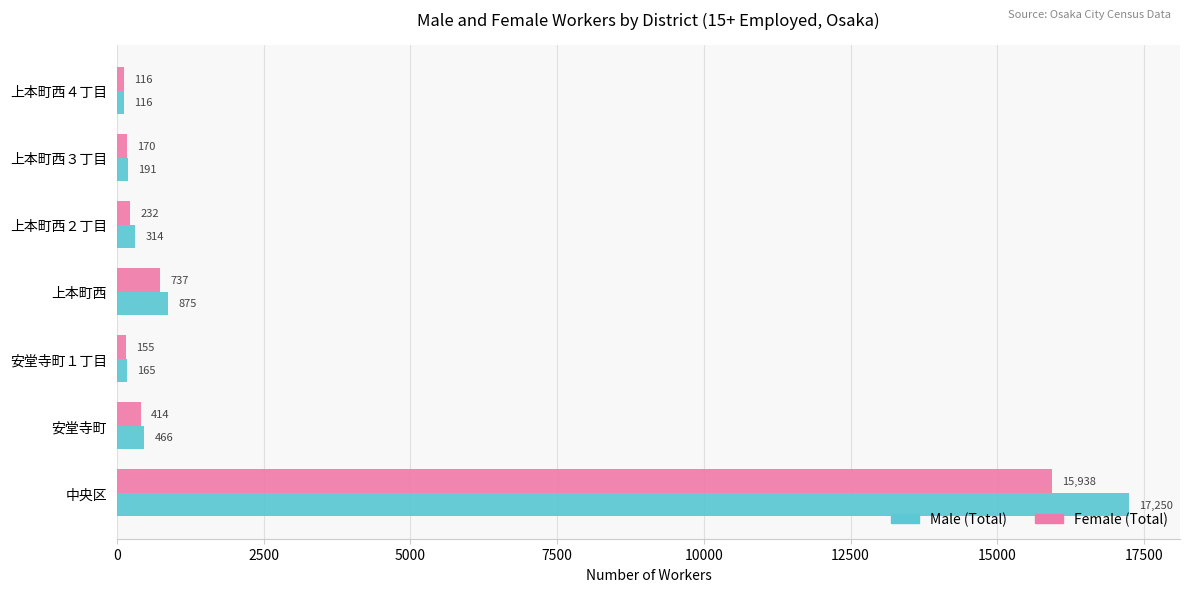

Count the number of categories in the chart.

7